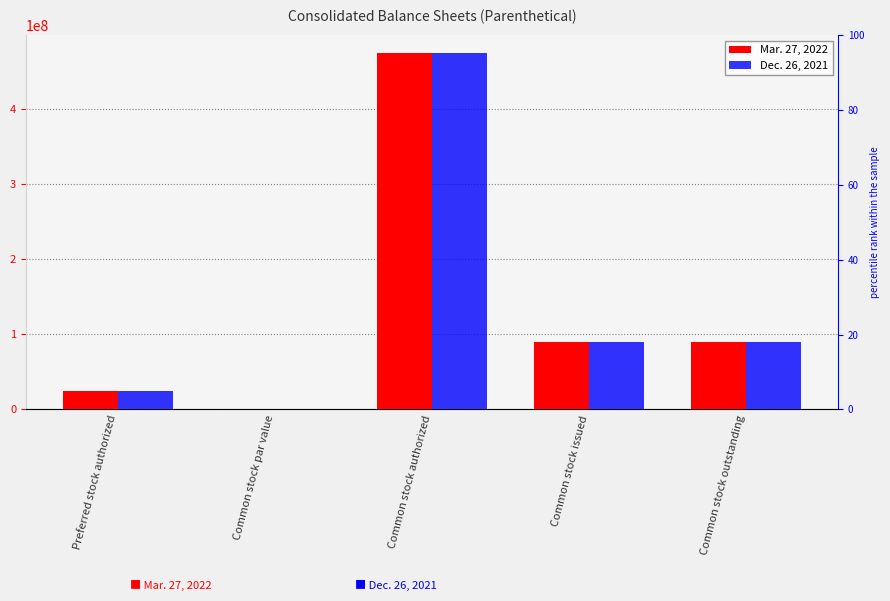

What is the value of the Dec. 26, 2021 bar at the 5th from the left?

89252823.0